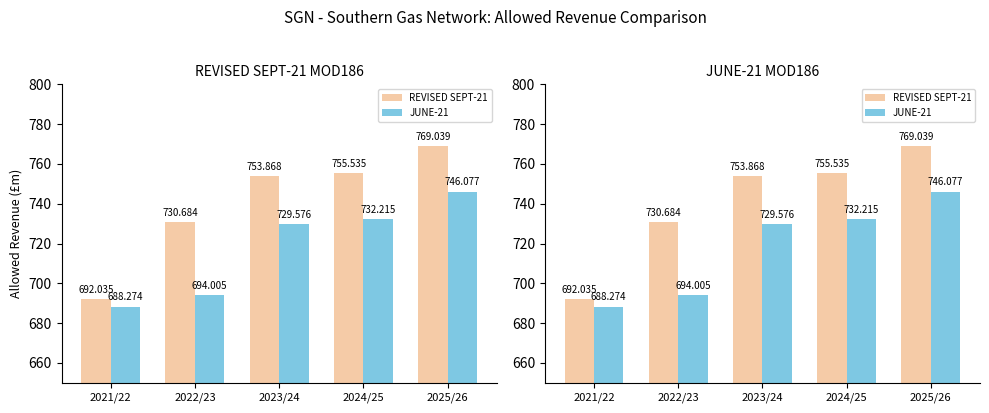

Which category has the lowest value in the REVISED SEPT-21 series?

2021/22